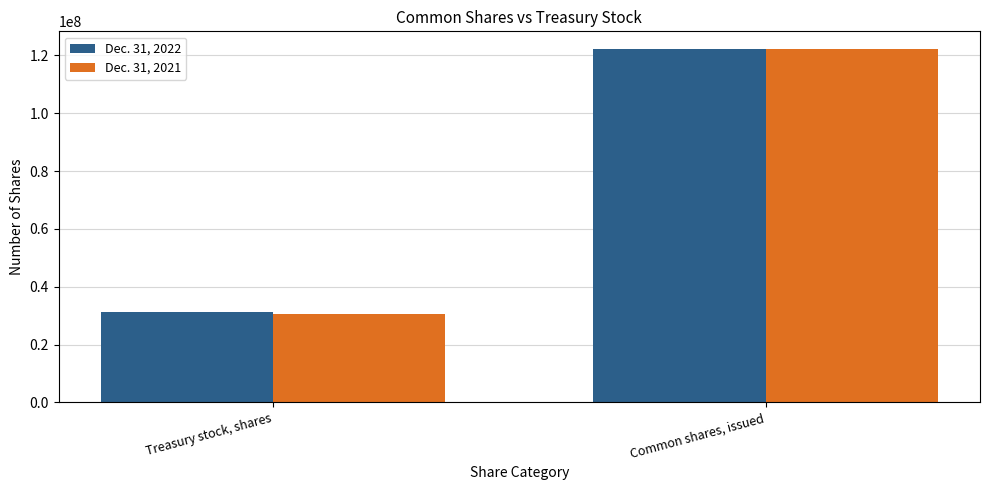

Reading right to left, extract all data points from this chart.

Dec. 31, 2022: 122200000	31300000
Dec. 31, 2021: 122200000	30600000